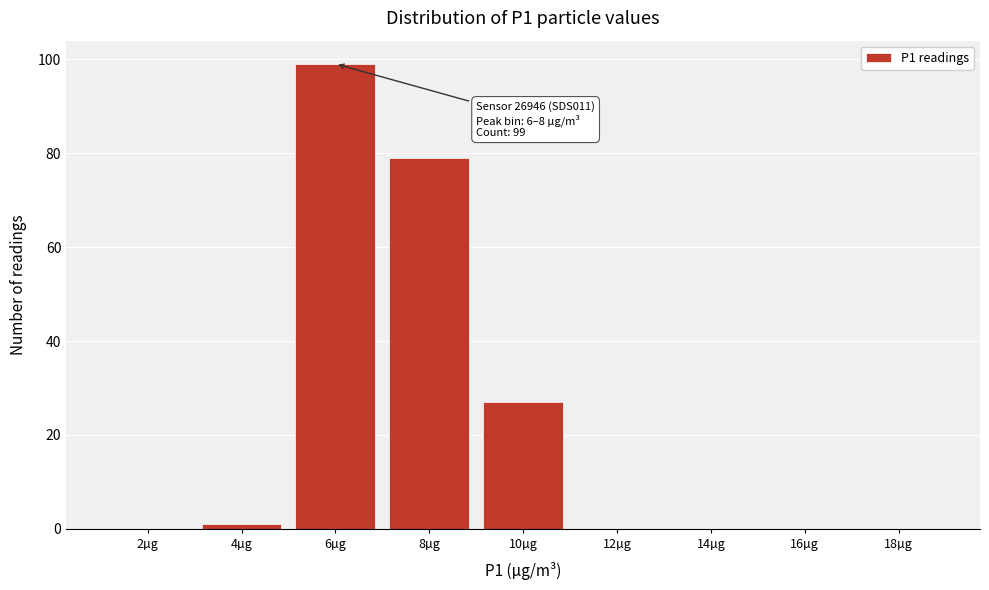

Reading left to right, transcribe all the data shown in this chart.

2µg=0	4µg=1	6µg=99	8µg=79	10µg=27	12µg=0	14µg=0	16µg=0	18µg=0